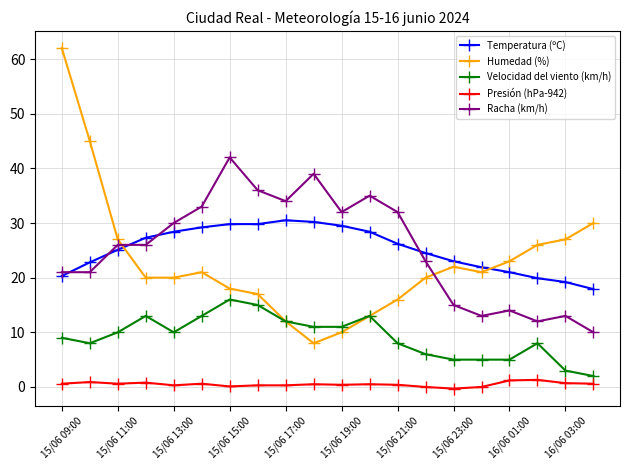

What is the greatest value displayed?

62.0